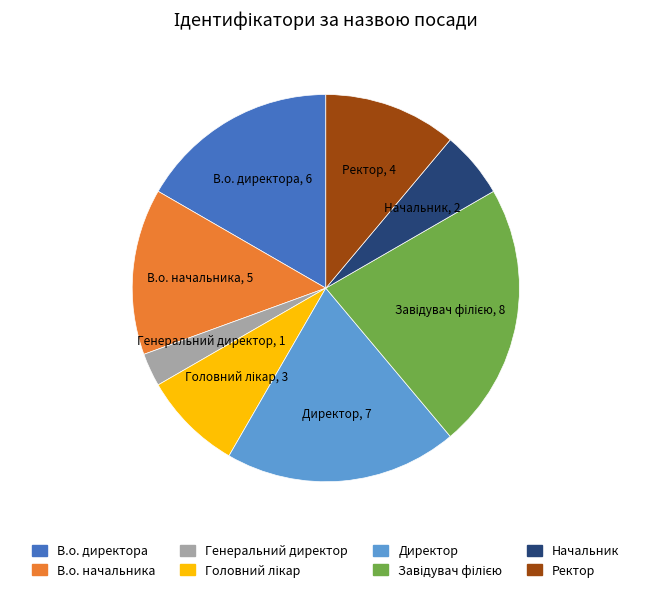

Do В.о. начальника and Директор together represent more than half of the pie?

No